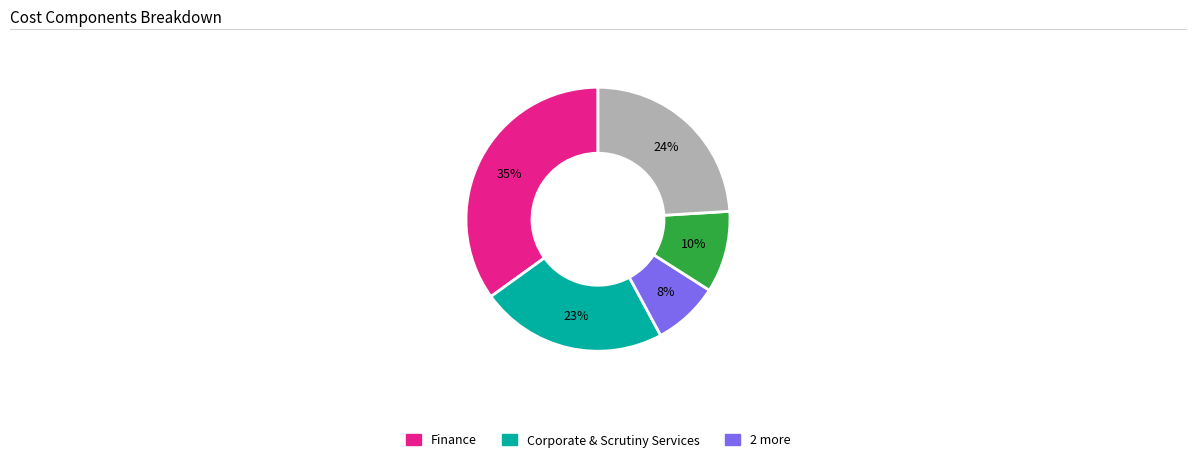

Is there a majority slice in this chart?

No